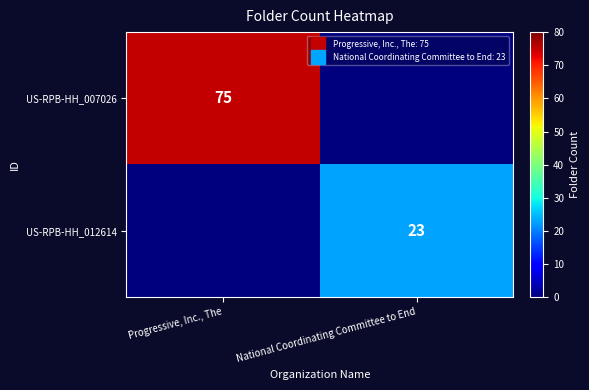

List the series in order of their overall mean, lowest first.

US-RPB-HH_012614, US-RPB-HH_007026